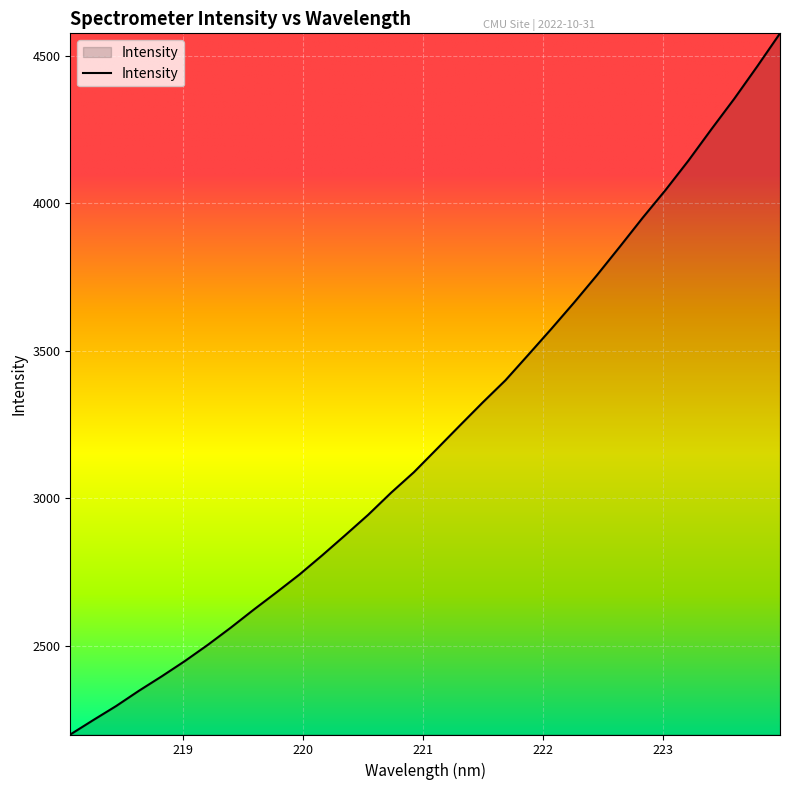

What is the maximum value shown in the chart?

4575.2